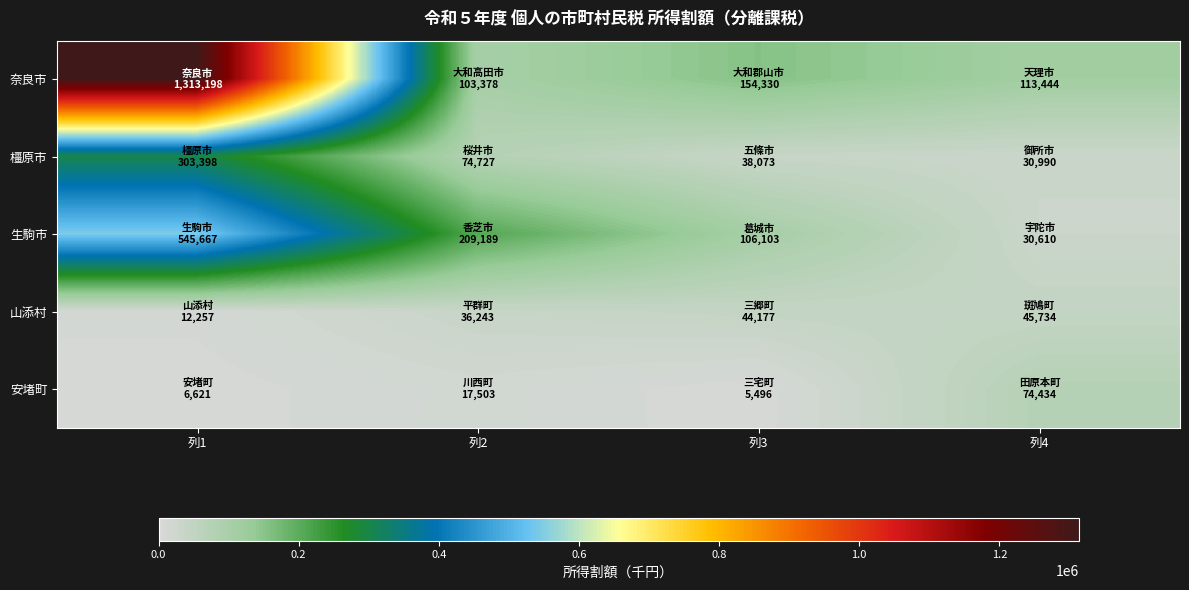

At 列1, list the series in order from largest to smallest.

奈良市, 生駒市, 橿原市, 山添村, 安堵町